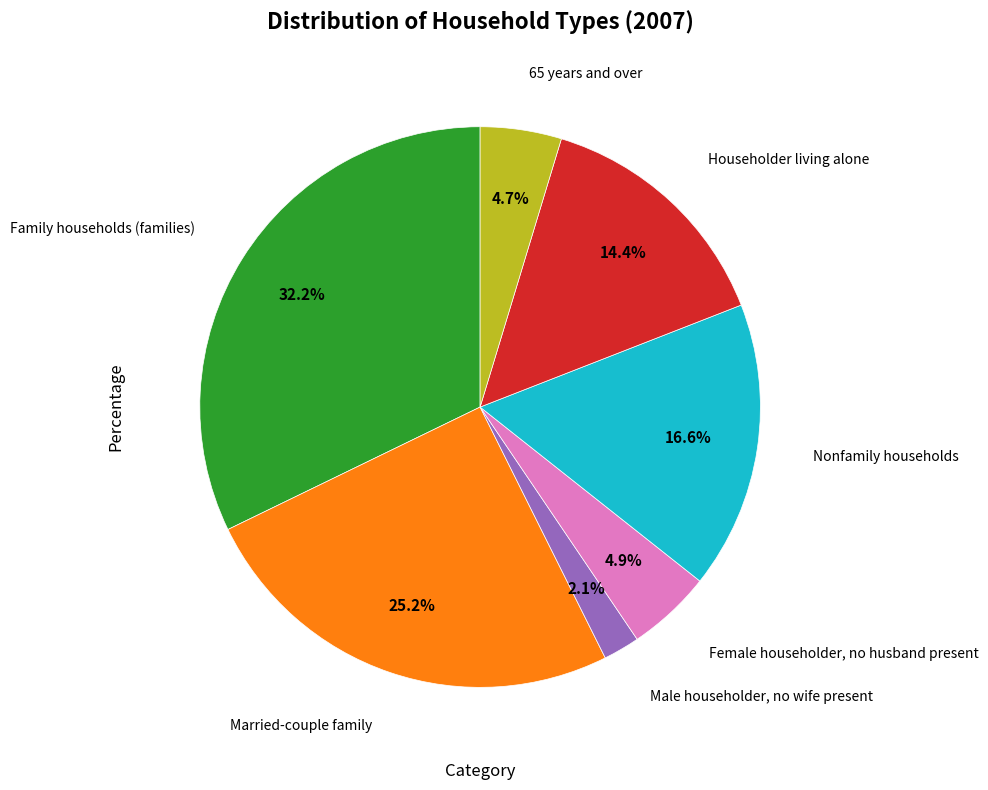

Is it true that Family households (families) is 32% of the pie?

True